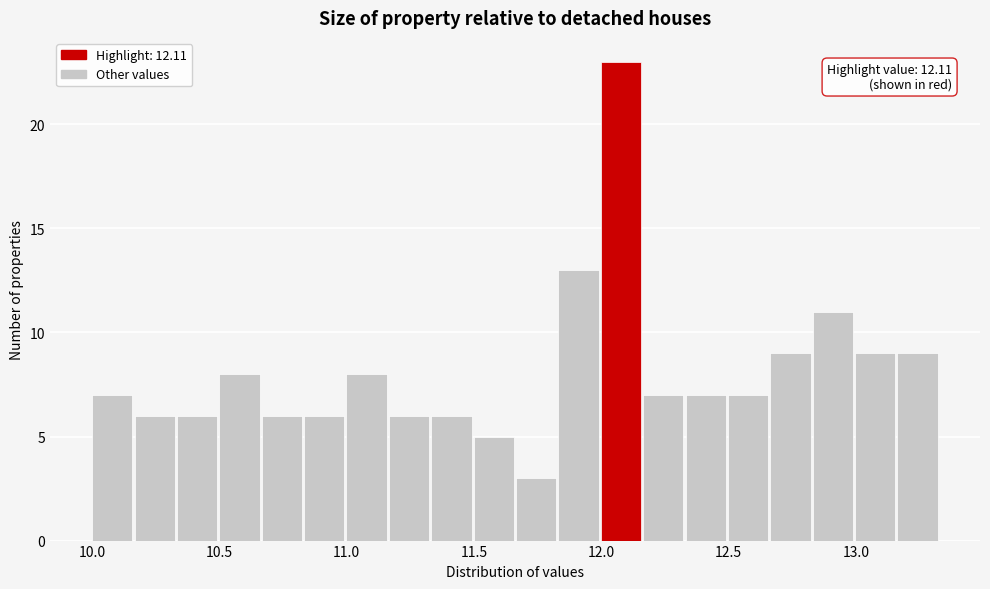

Around what value on the x-axis is the tallest bar? Give the approximate position of its centre, as read against the axis.

12.10